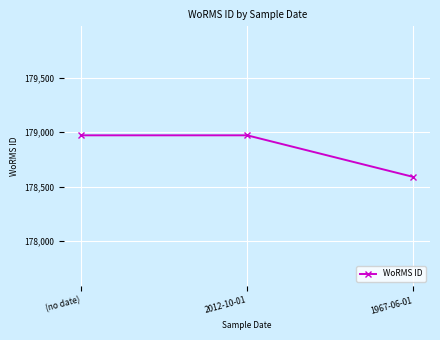

How many lines are shown in the chart?

1